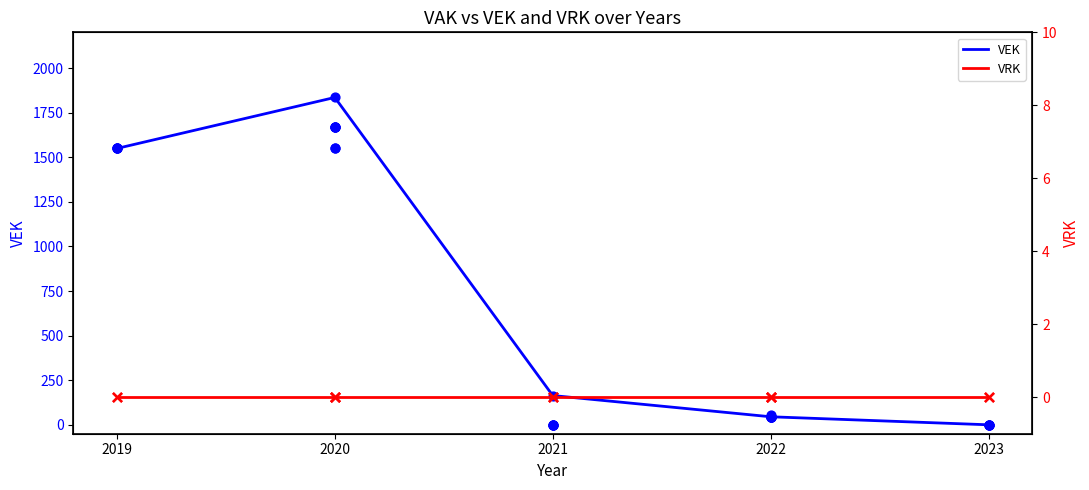

Which series reaches the maximum Y coordinate?

VEK